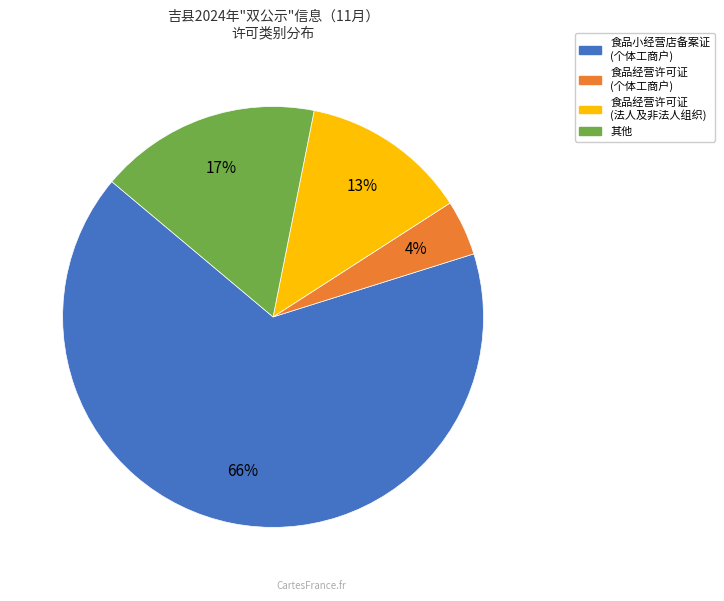

Rank the categories by value from lowest to highest.

食品经营许可证 (个体工商户), 食品经营许可证 (法人及非法人组织), 其他, 食品小经营店备案证 (个体工商户)